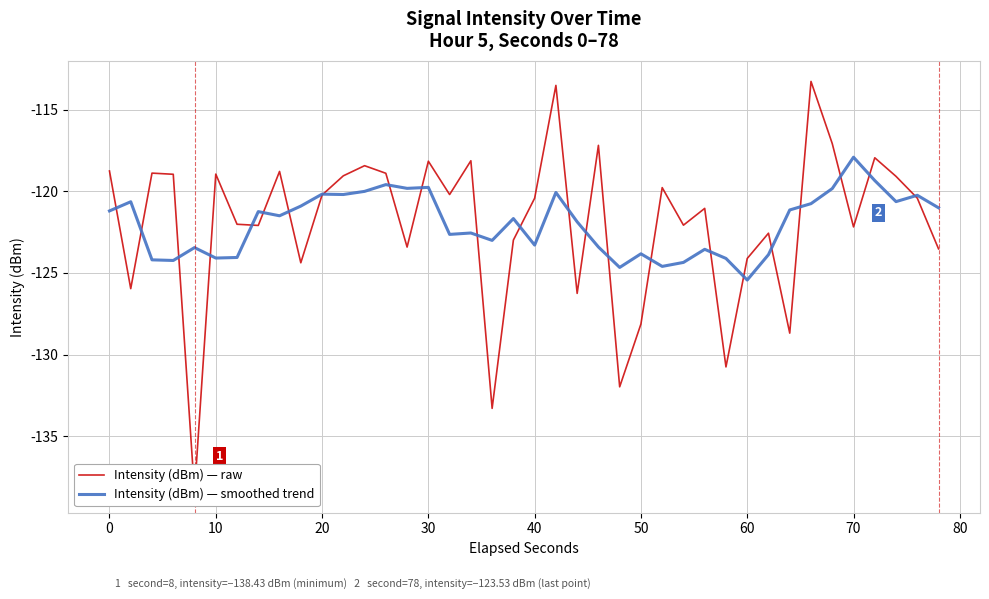

True or false: Intensity (dBm) — smoothed trend has a value of -125.4 at 60.

True